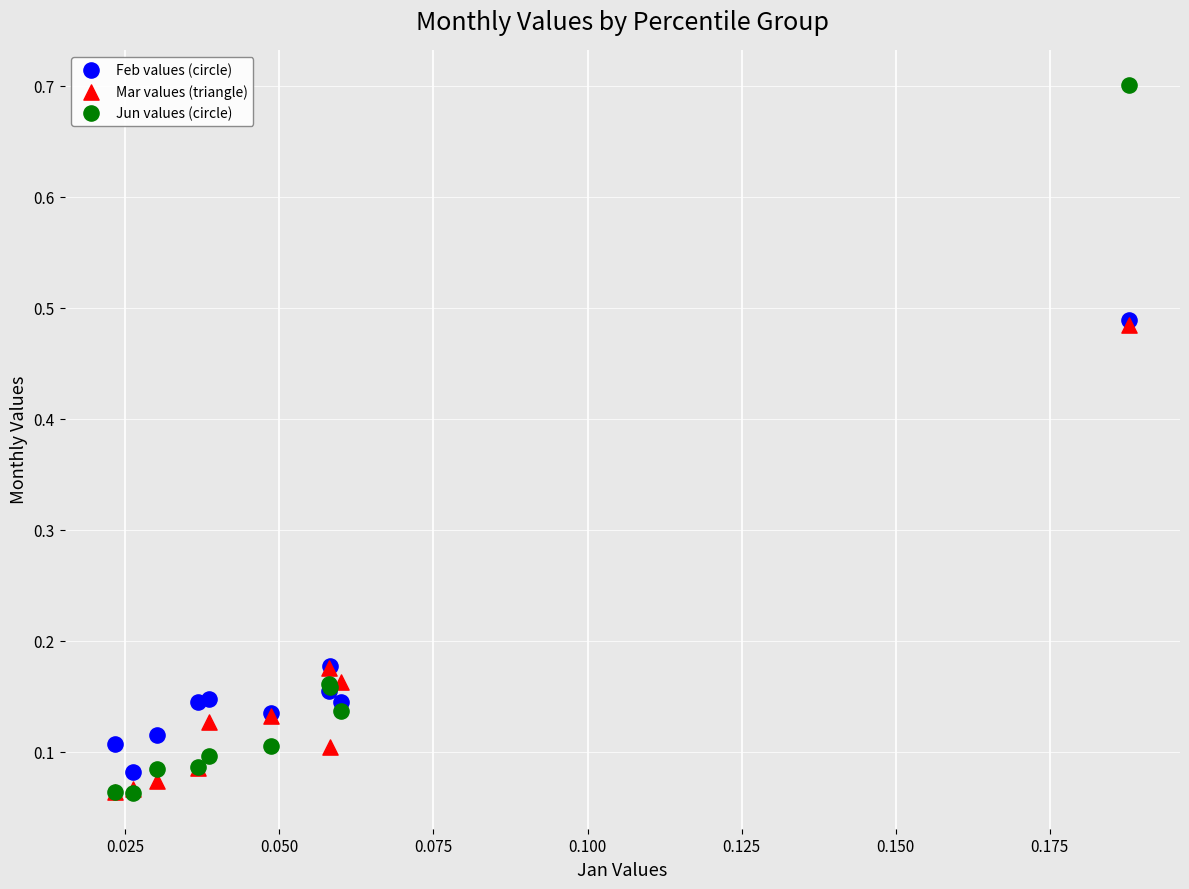

Which series has the widest spread of Y values?

Jun values (circle)